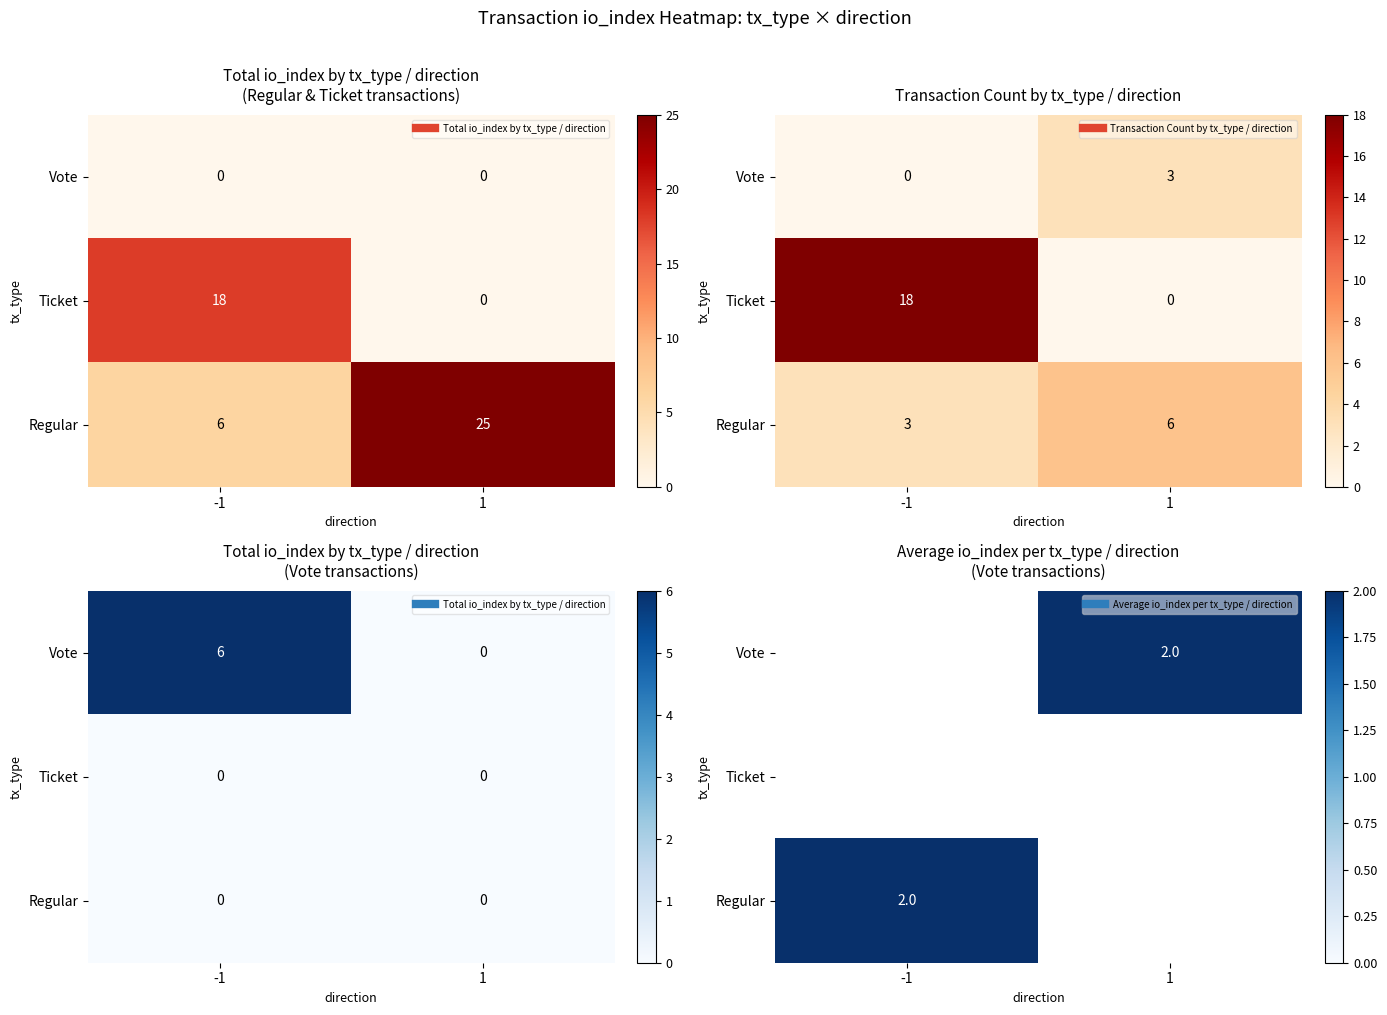

Is it true that Vote equals 3.3 at 1?

False